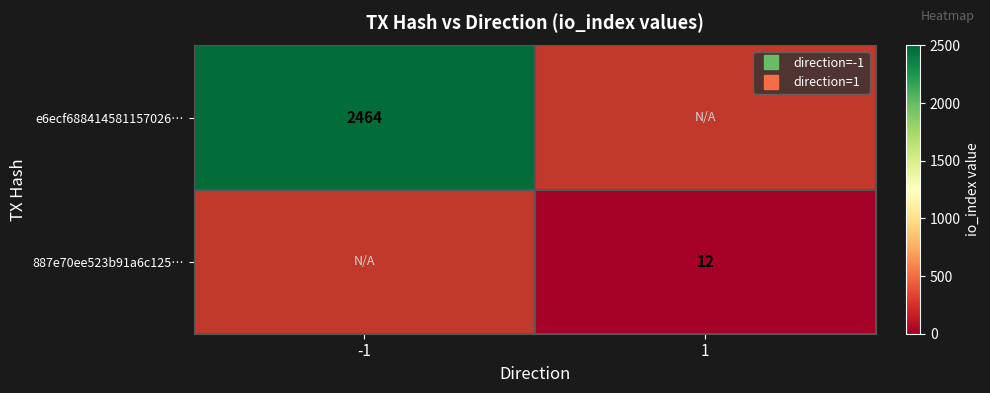

At which label does 887e70ee523b91a6c125… reach its minimum?

-1